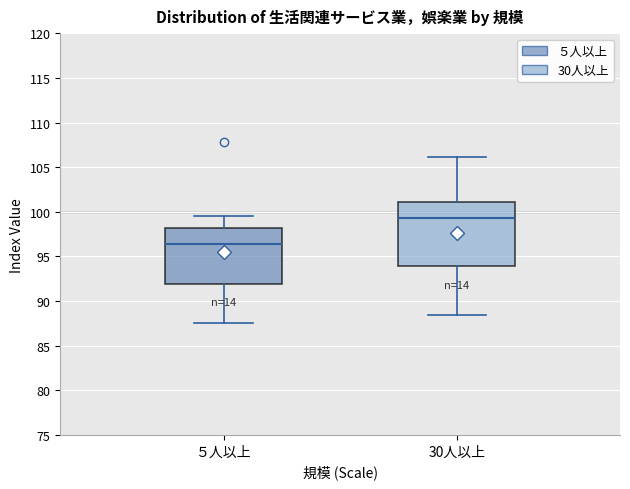

Which box's median line is the highest?

30人以上